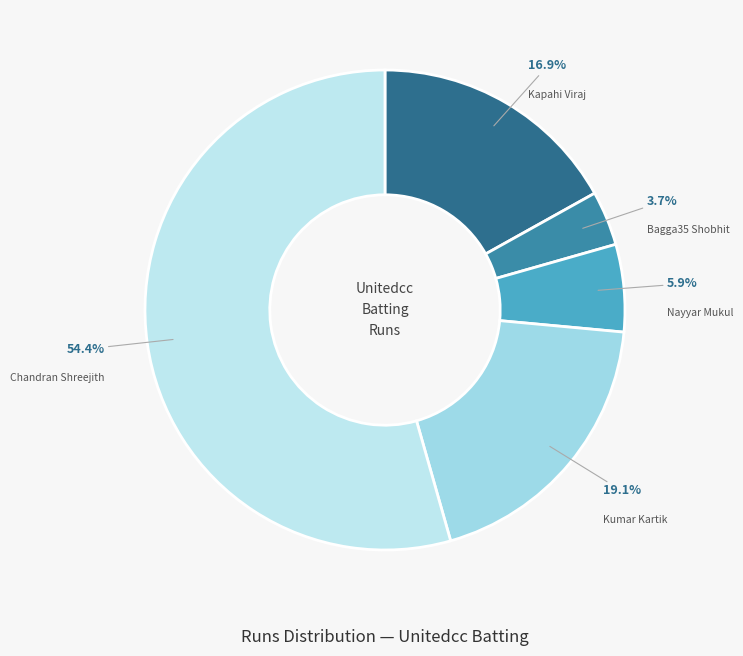

How many segments does this pie chart have?

5